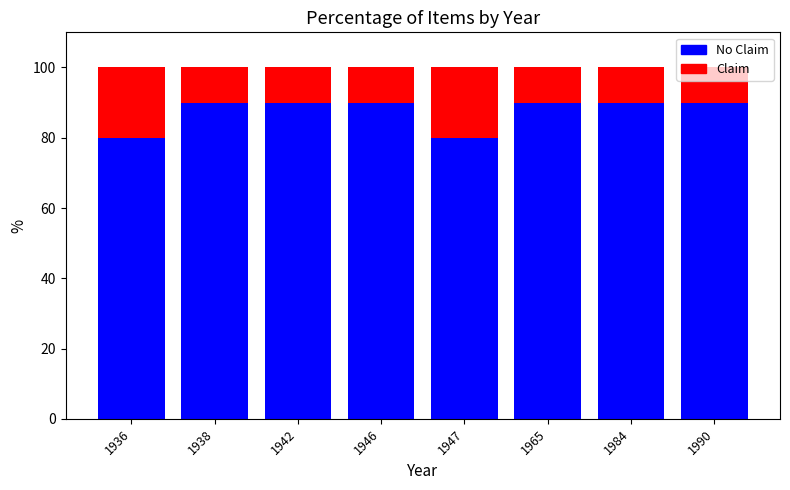

What is the total value across all series at 1946?

100